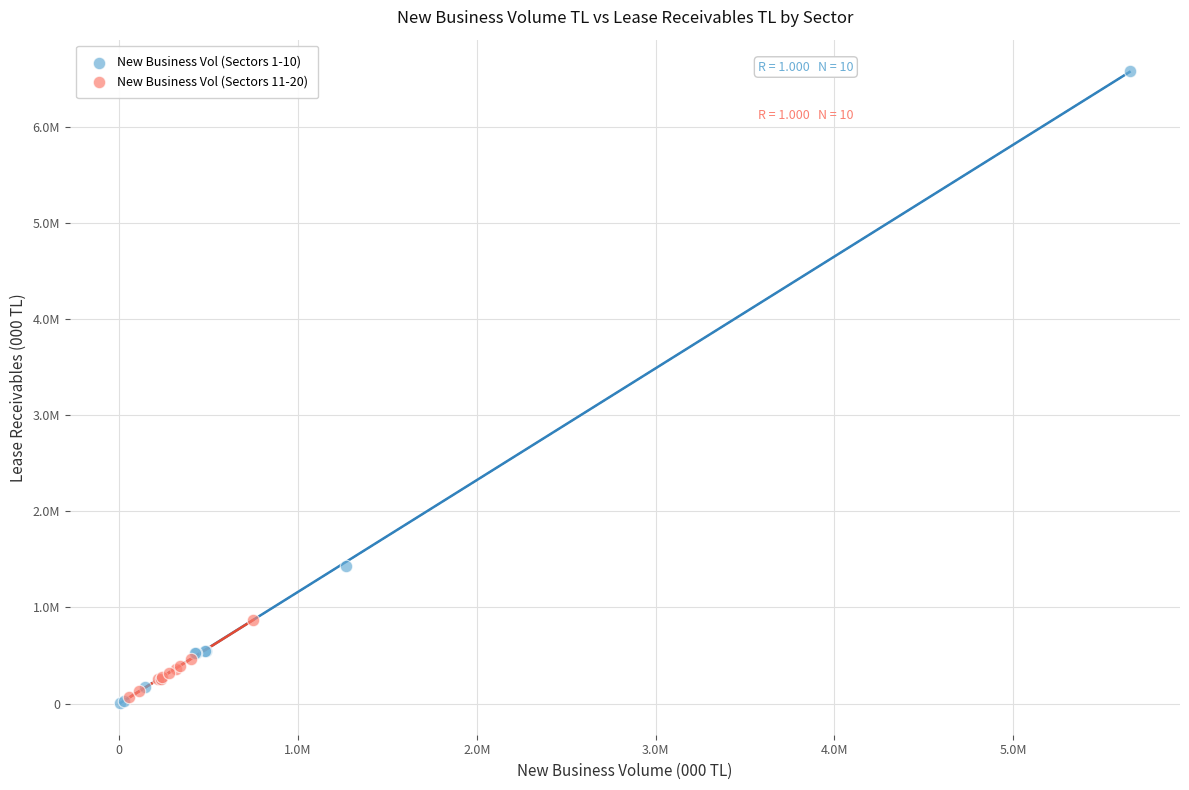

Which series contains the highest Y value?

New Business Vol (Sectors 1-10)